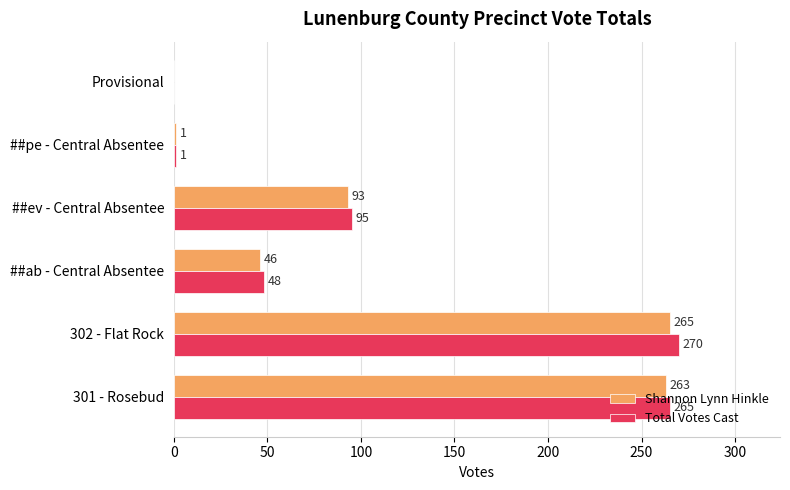

What is the maximum value for Total Votes Cast?

270